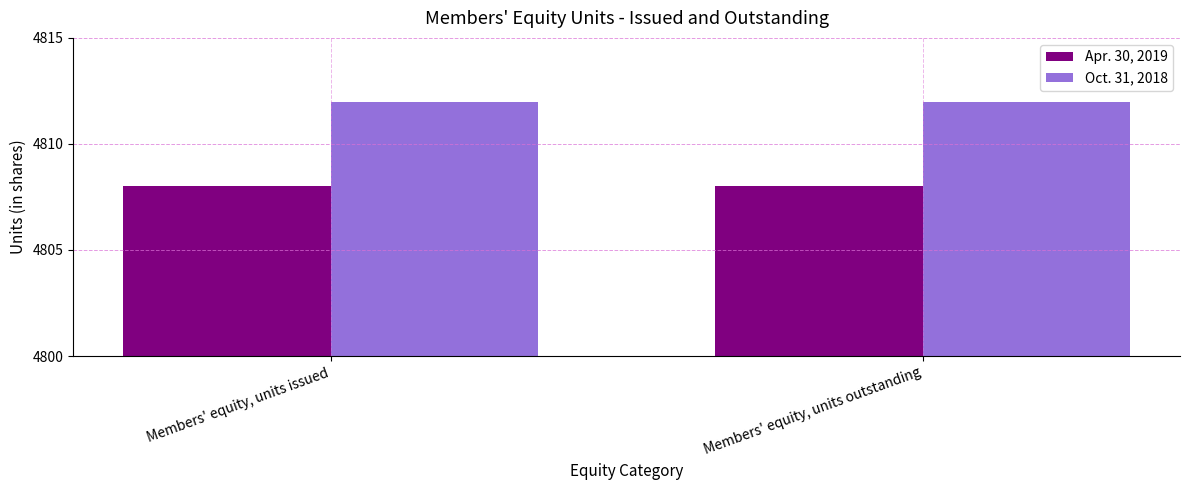

Count the number of data series in this chart.

2